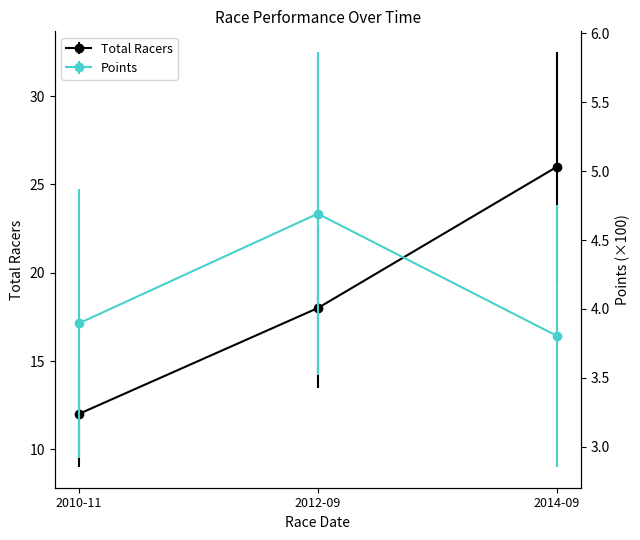

At which category is the sum across all series the highest?

2014-09